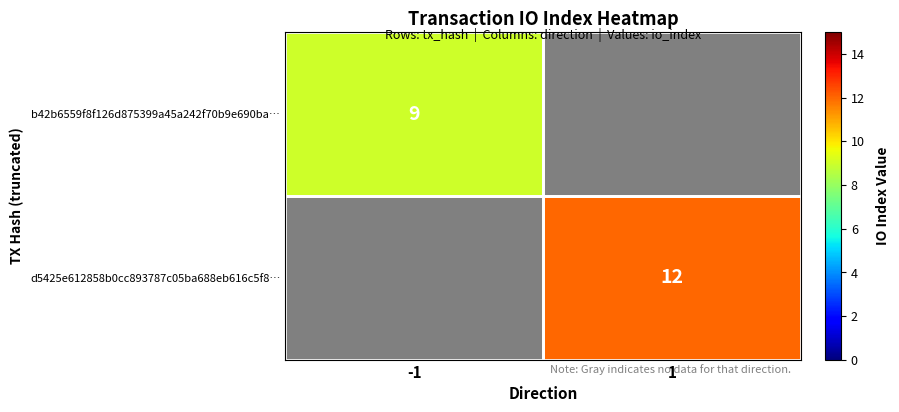

Is the value of b42b6559f8f126d875399a45a242f70b9e690ba… at -1 greater than the value of d5425e612858b0cc893787c05ba688eb616c5f8… at 1?

No